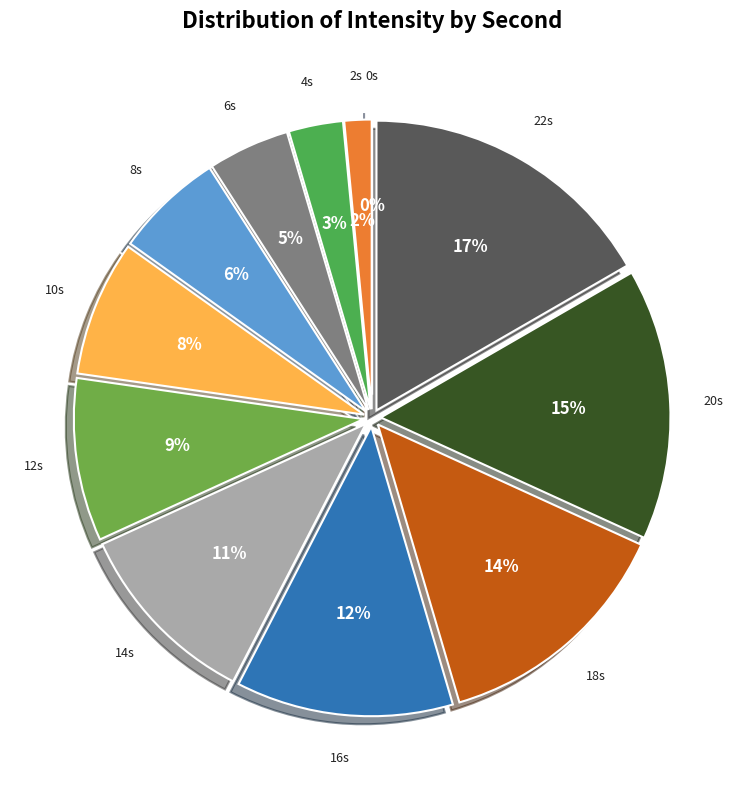

To the nearest percent, what is the difference between the largest and smallest slice percentages?

17%